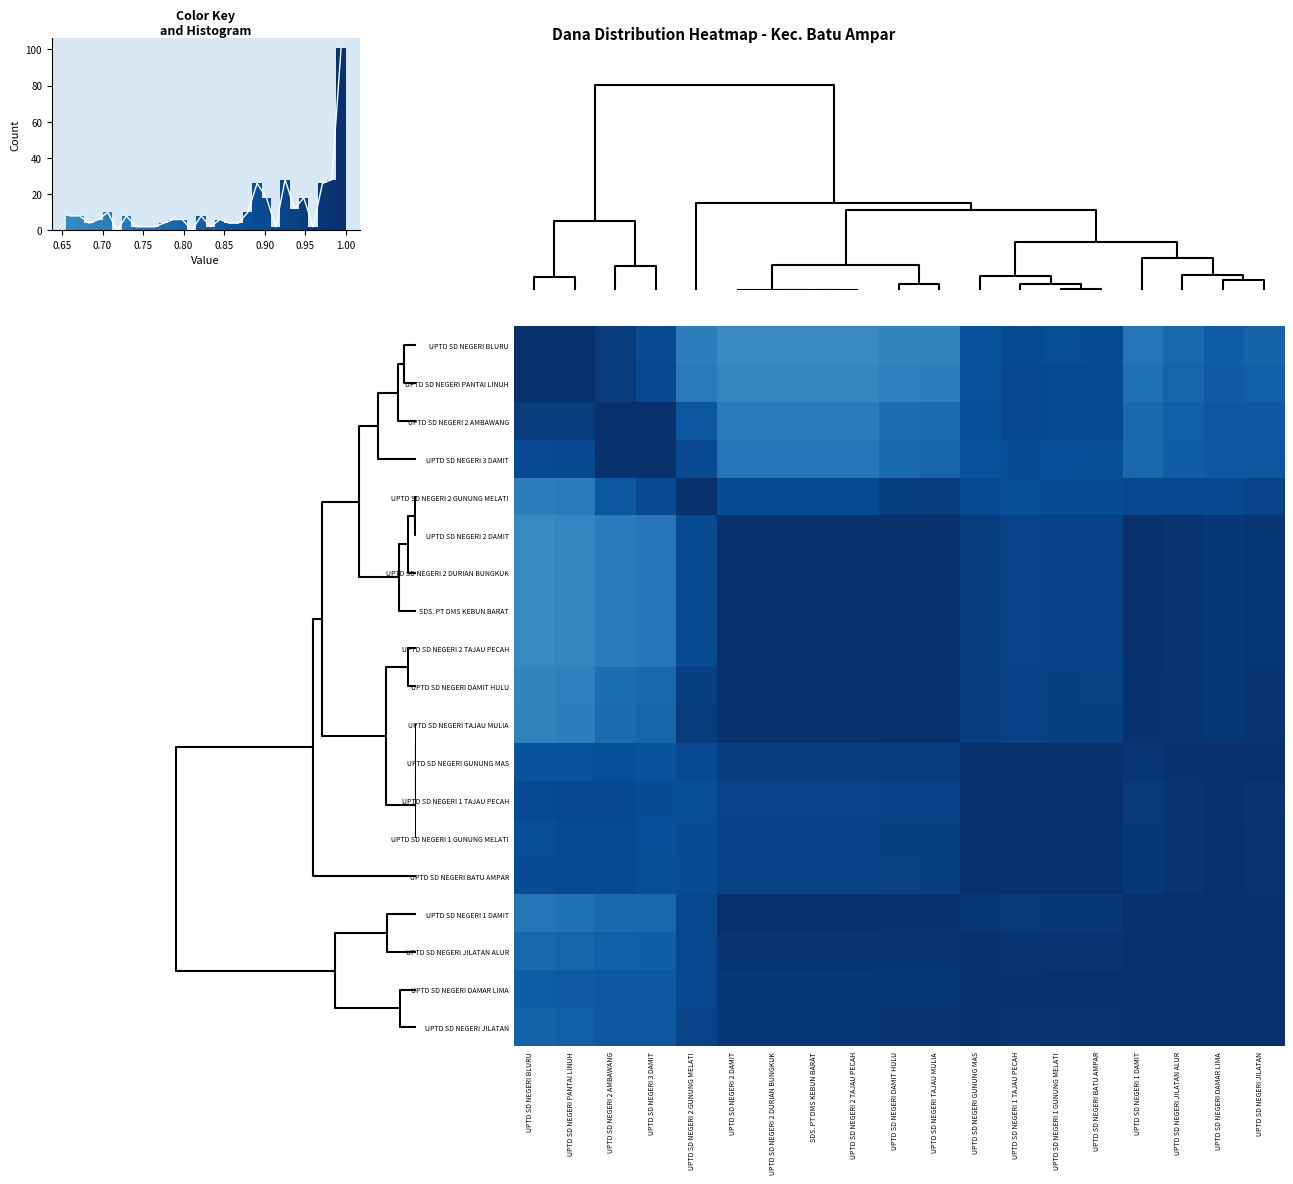

Is it true that UPTD SD NEGERI PANTAI LINUH equals 0.3 at UPTD SD NEGERI DAMIT HULU?

False